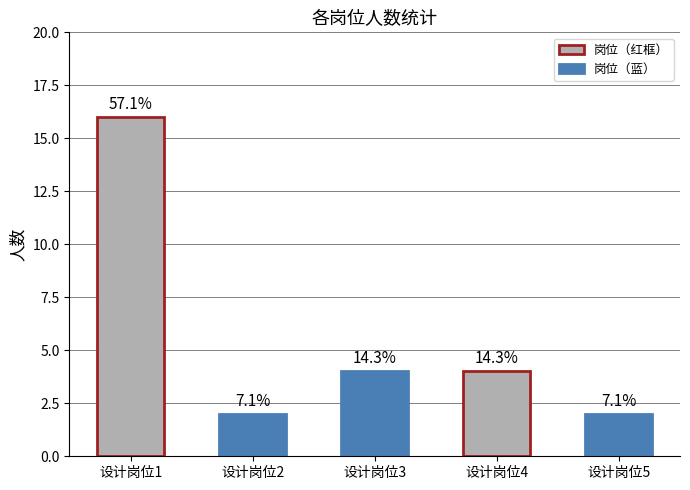

Count the values in the range 2 to 4.

4